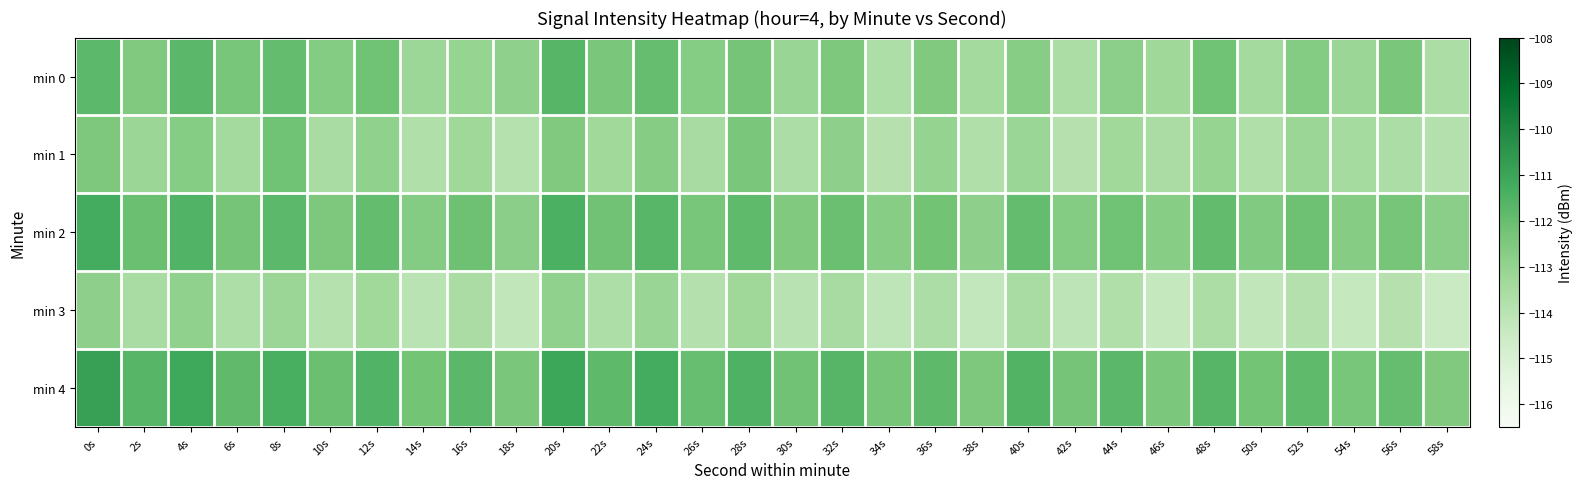

How many categories are shown in the chart?

30